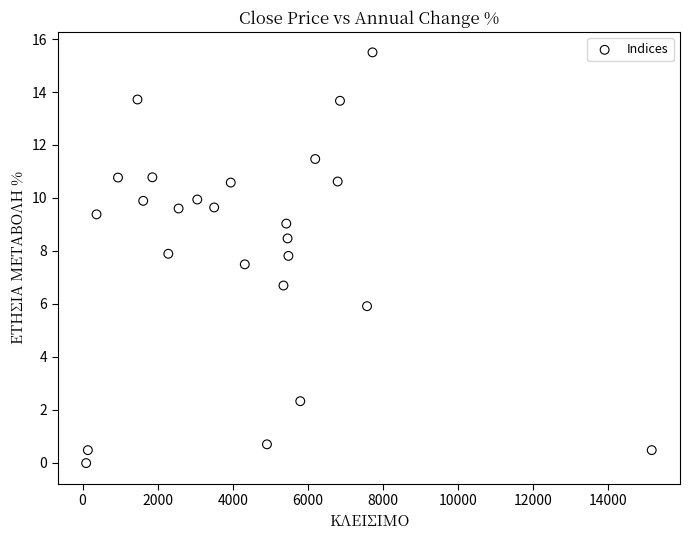

What Y value in the scatter plot is closest to 7?

6.7